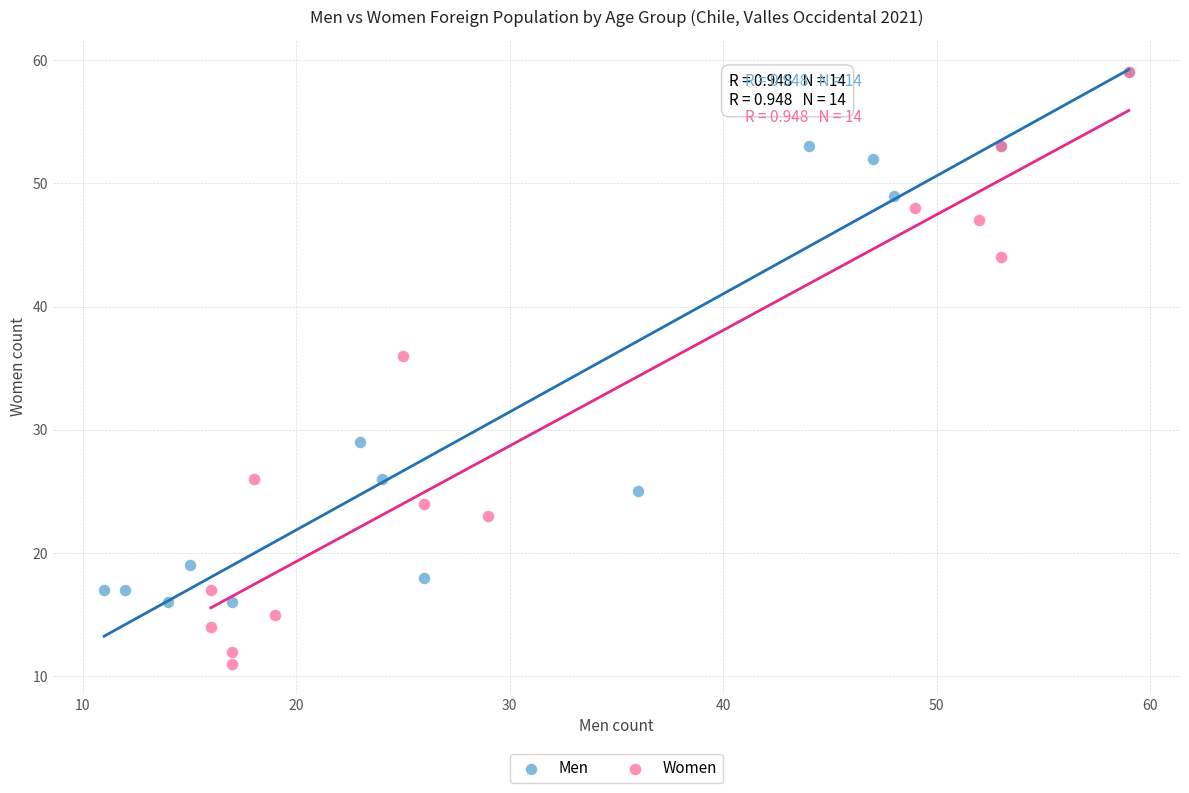

Which series reaches the minimum Y coordinate?

Women